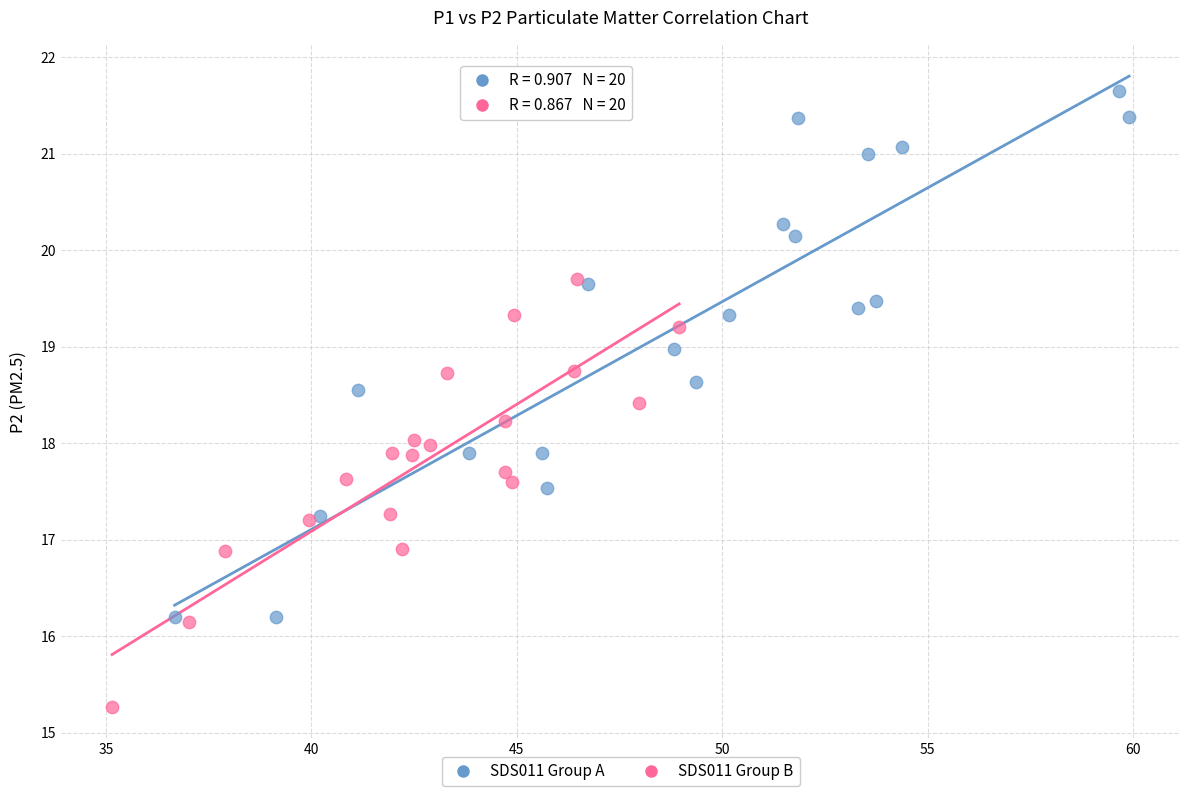

Which series contains the lowest Y value?

SDS011 Group B